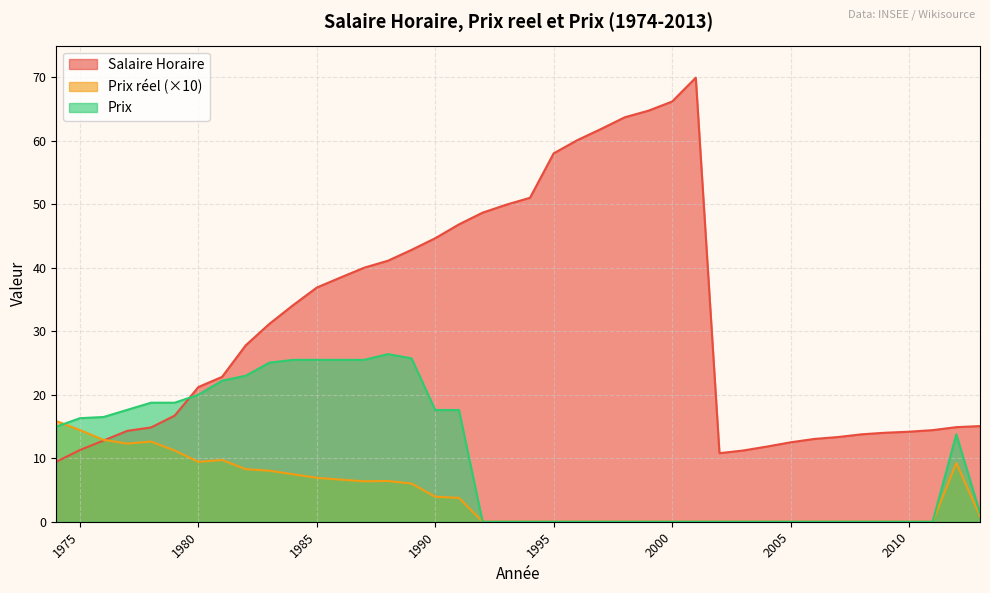

Count the number of categories in the chart.

40